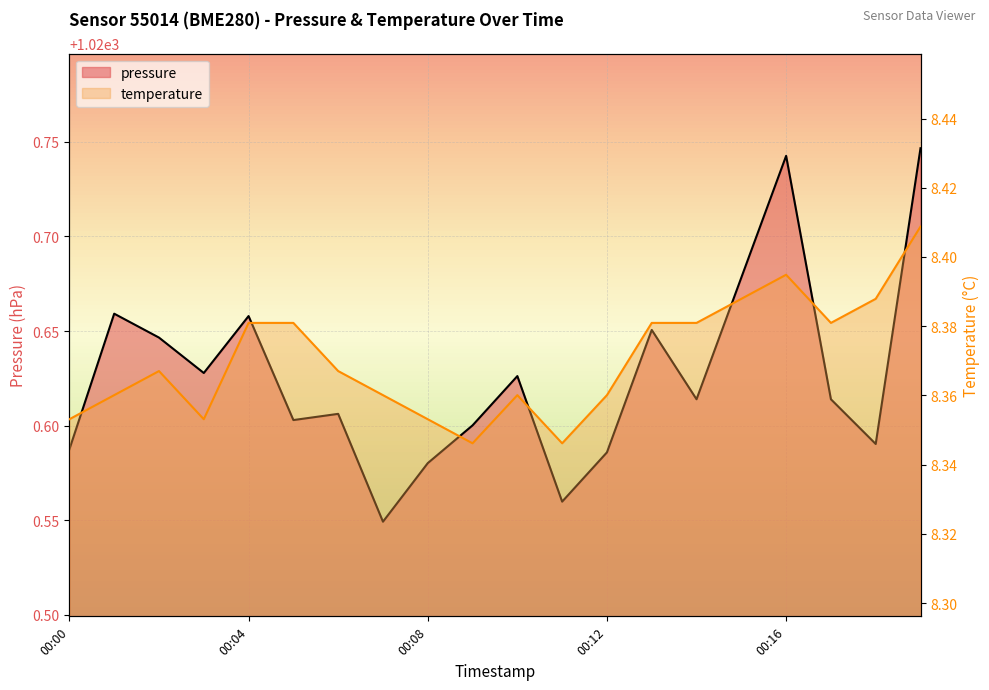

Rank the series by their average value, from highest to lowest.

pressure, temperature